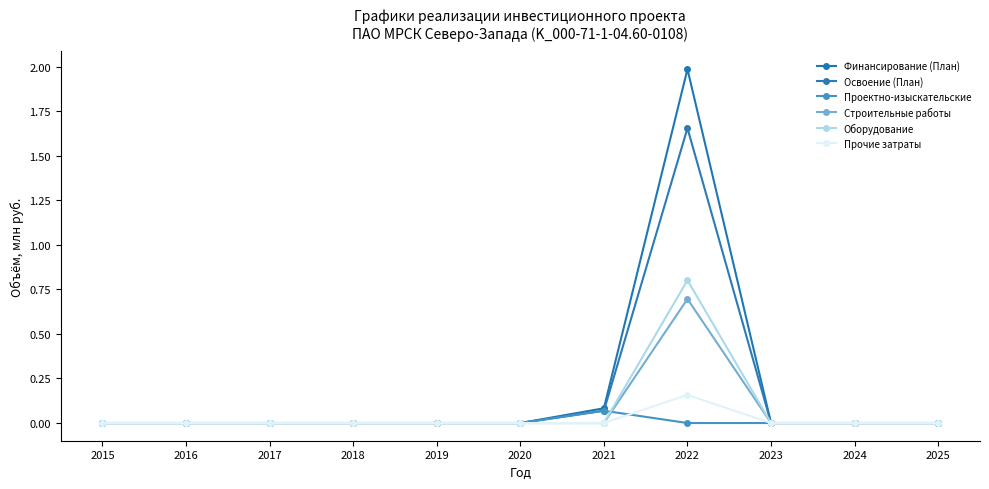

At which category is the sum across all series the highest?

2022